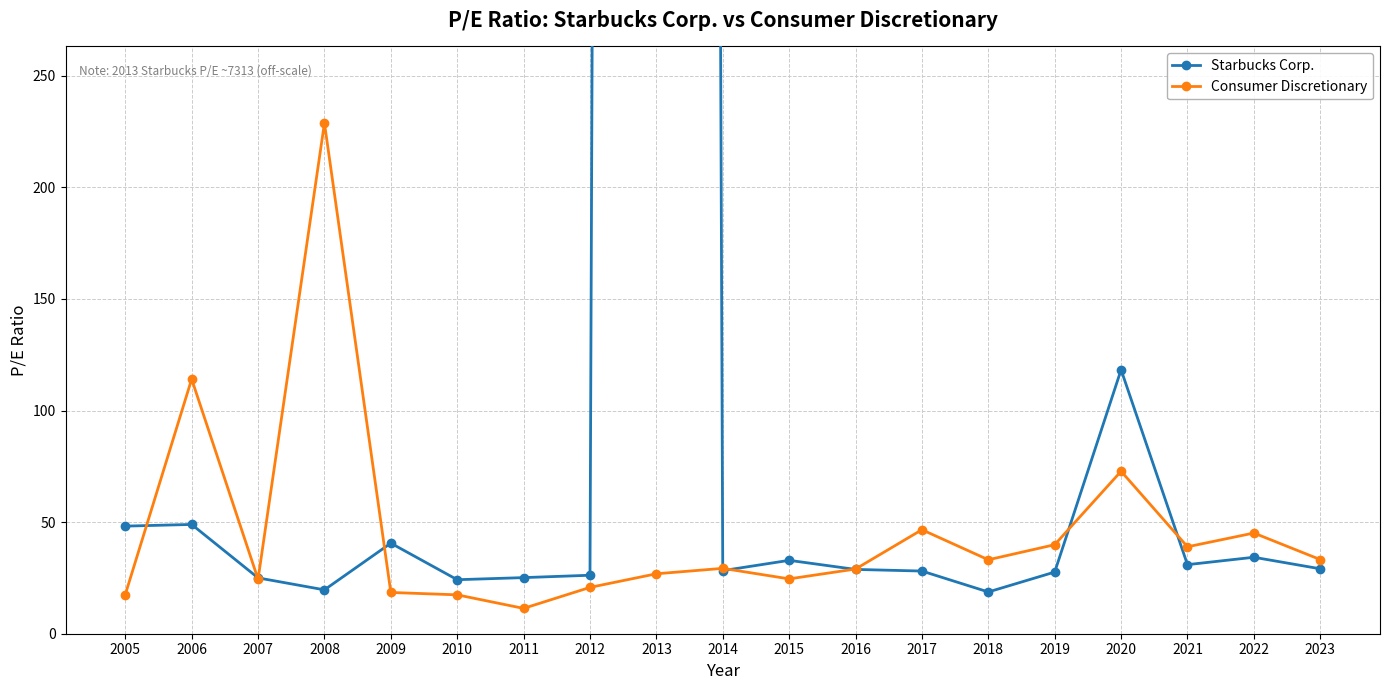

Reading left to right, list all the values displayed in this chart.

Starbucks Corp.: 2005=48.2	2006=49.0	2007=25.0	2008=19.7	2009=40.6	2010=24.2	2011=25.1	2012=26.2	2013=7312.6	2014=28.3	2015=32.9	2016=28.8	2017=28.1	2018=18.7	2019=27.6	2020=118.3	2021=30.9	2022=34.3	2023=29.1
Consumer Discretionary: 2005=17.5	2006=114.1	2007=24.4	2008=228.8	2009=18.5	2010=17.4	2011=11.3	2012=20.8	2013=26.9	2014=29.3	2015=24.6	2016=29.0	2017=46.6	2018=33.1	2019=39.9	2020=72.8	2021=39.0	2022=45.1	2023=33.2